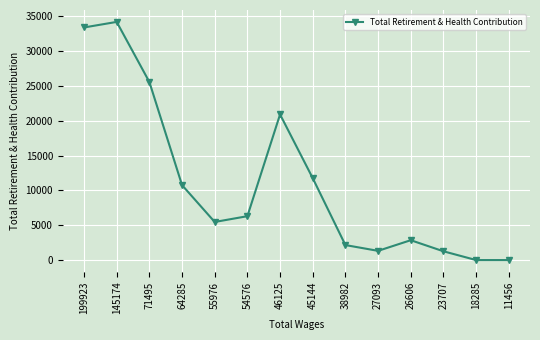

Is it true that the value at 71495 is 25560?

True